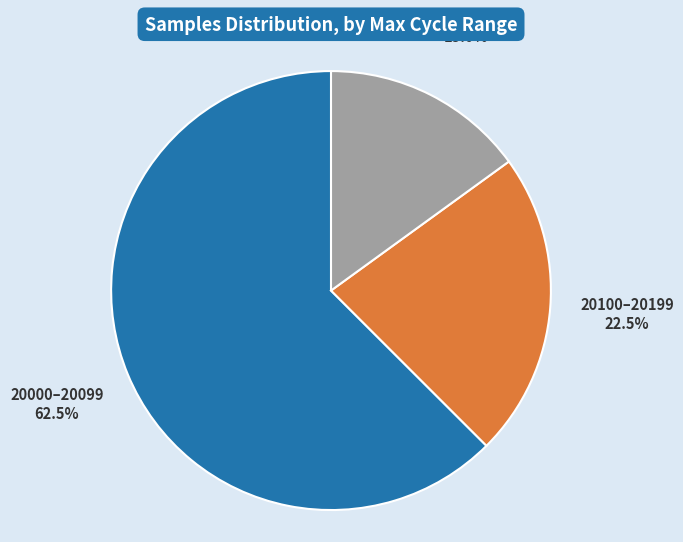

Which has a higher value, 20000–20099 or 20200–20599?

20000–20099